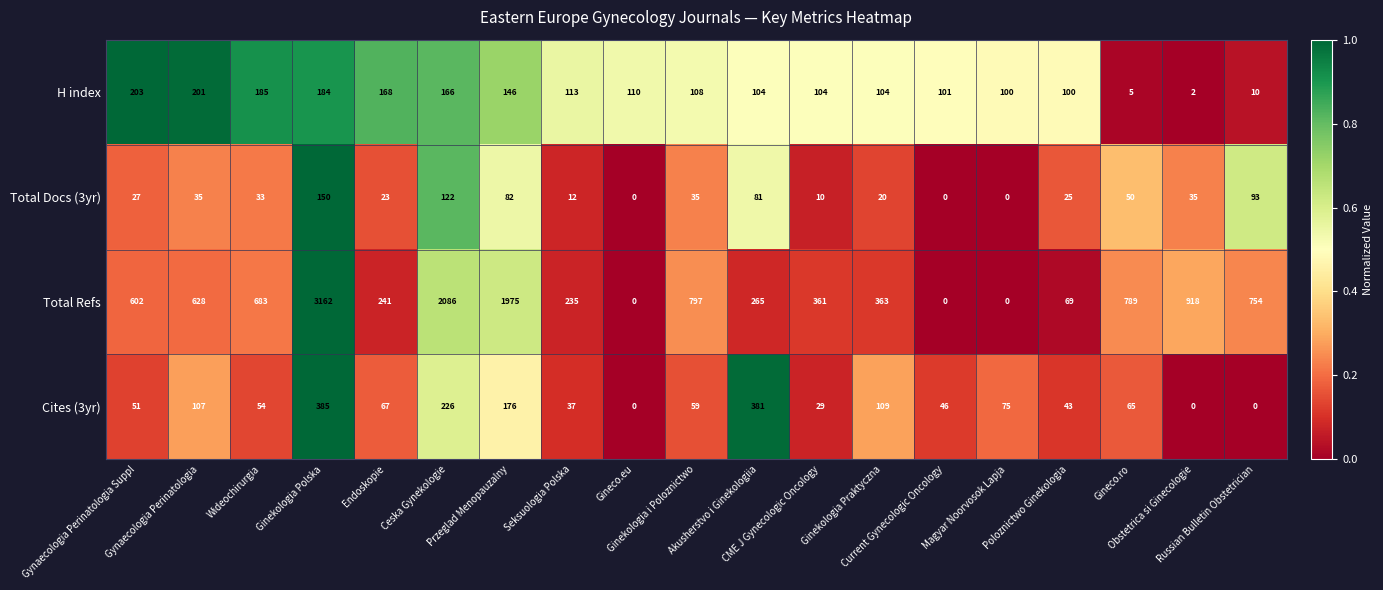

At how many categories does at least one series exceed 794?

5